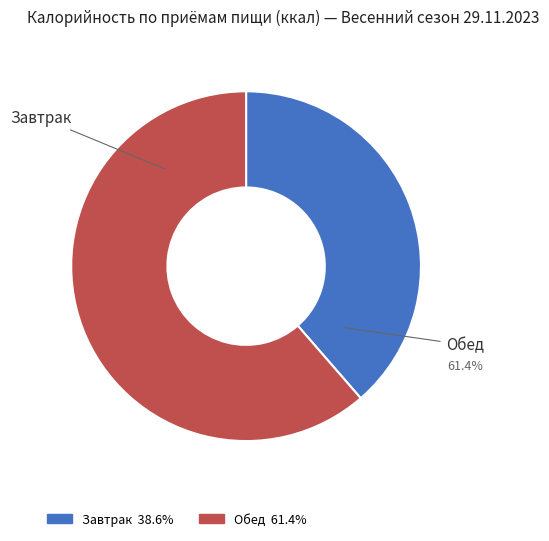

The Завтрак slice represents 39% of the pie. True or false?

True